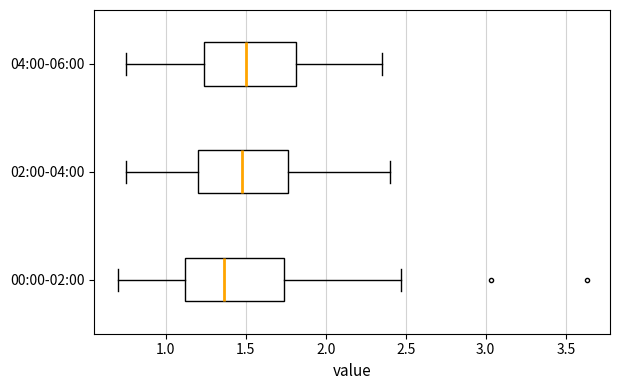

Reading bottom to top, read every box against the x-axis: the position of its median line, the range the box covers, and the ends of its whiskers. The values are not printed on the chart, so give them approximately, as read against the axis.

00:00-02:00: median 1.35, box 1.10 to 1.75, whiskers 0.70 to 2.45
02:00-04:00: median 1.50, box 1.20 to 1.75, whiskers 0.75 to 2.40
04:00-06:00: median 1.50, box 1.25 to 1.80, whiskers 0.75 to 2.35